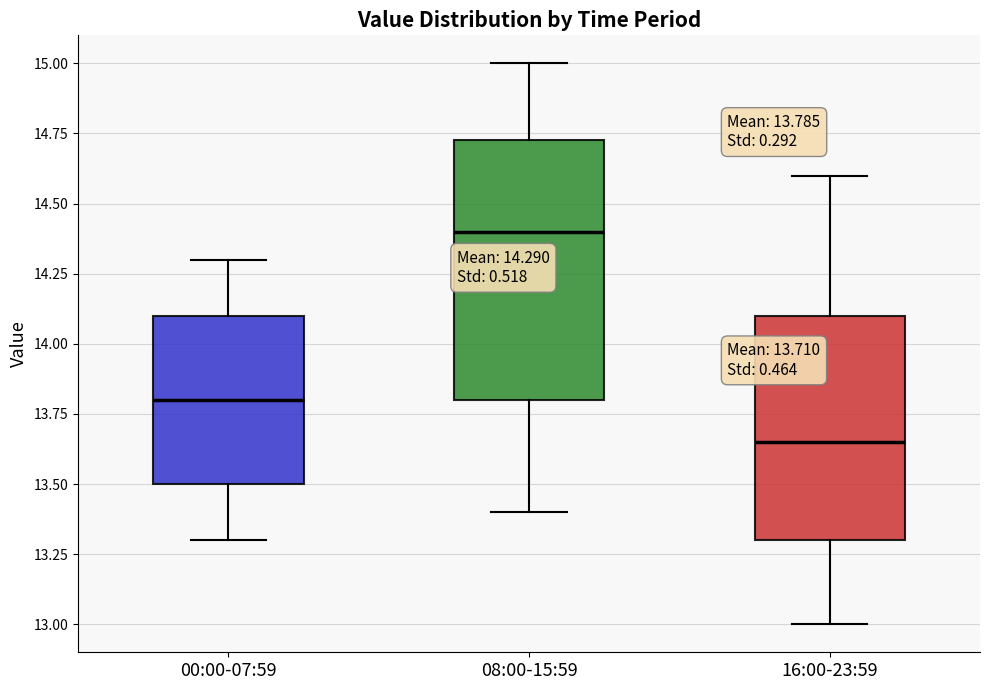

Which box has the highest median line?

08:00-15:59